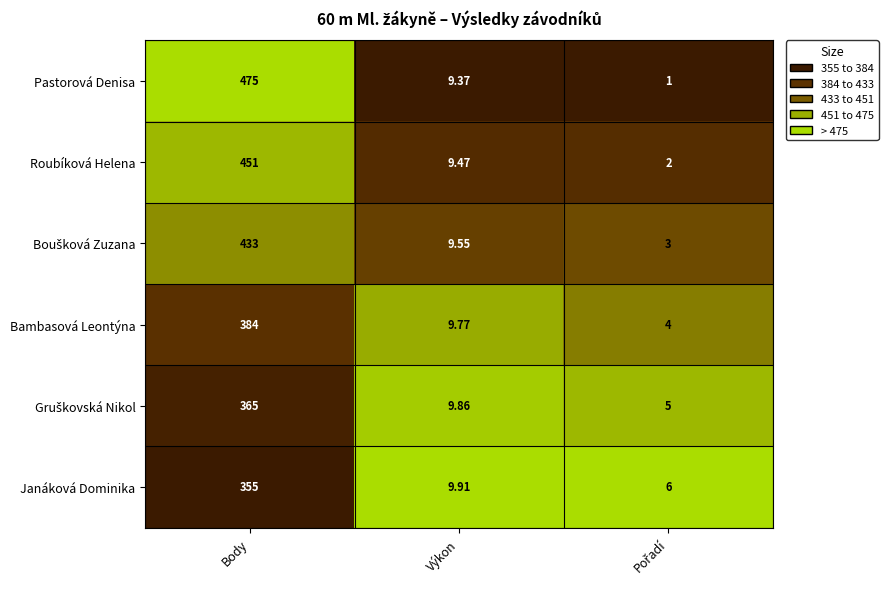

Which series has the largest total across all categories?

Pastorová Denisa